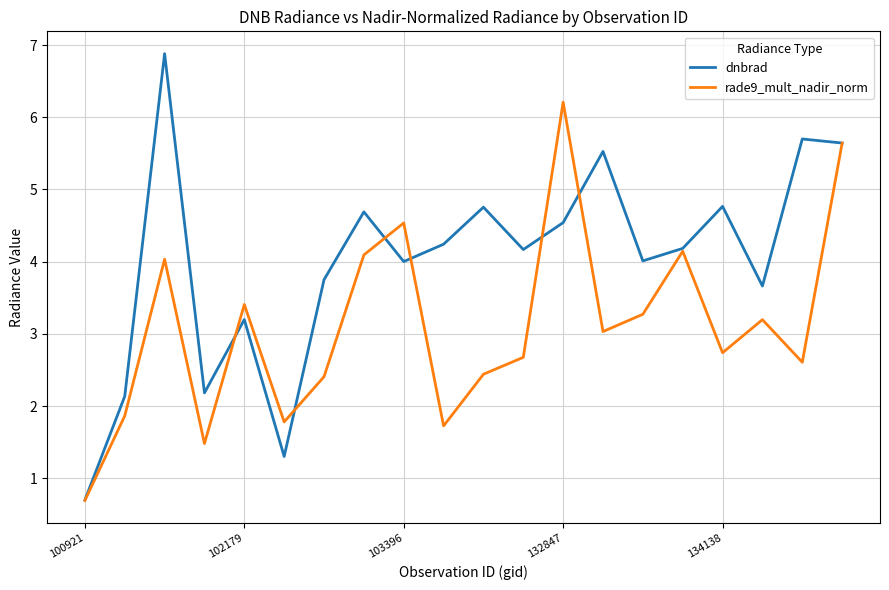

How many lines are shown in the chart?

2